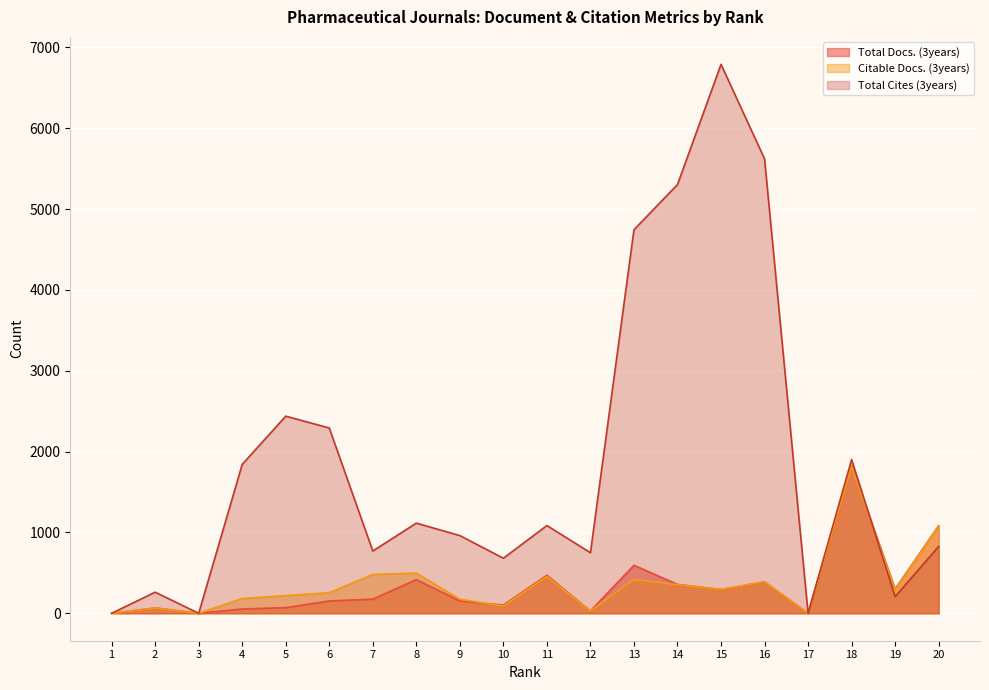

At which label does Total Docs. (3years) reach its peak?

18